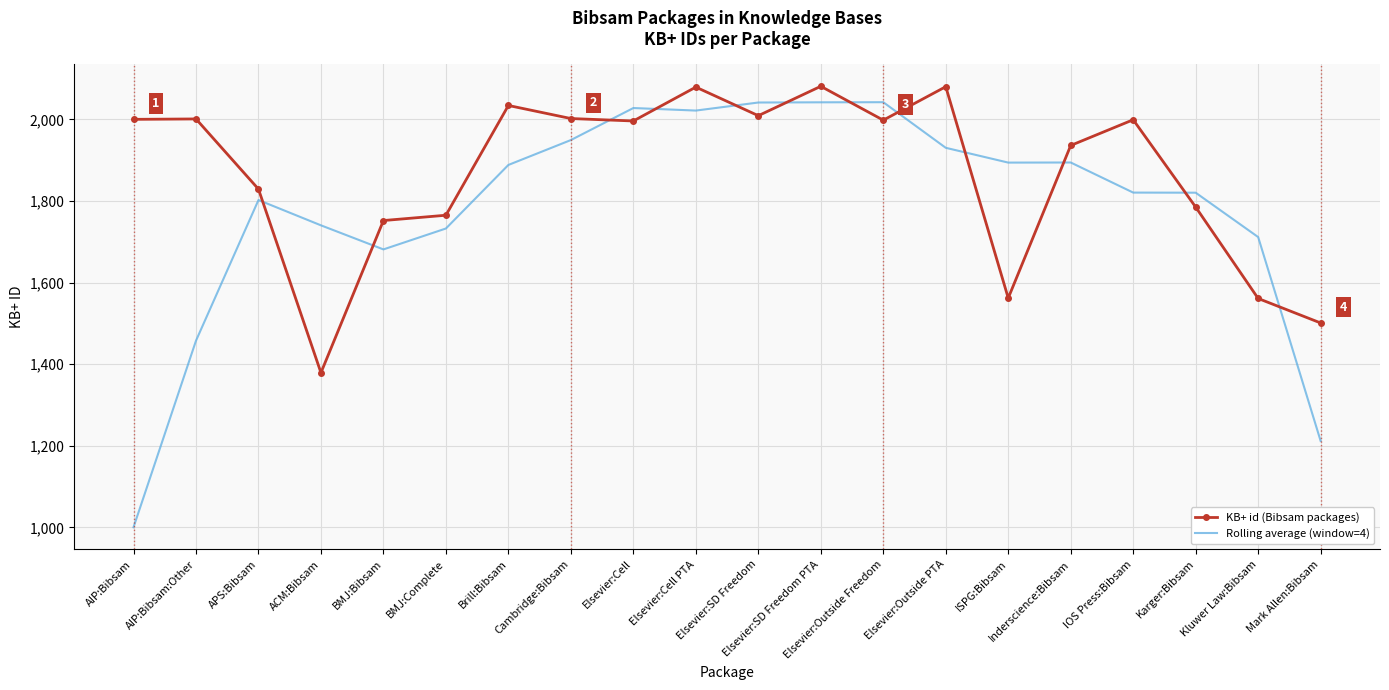

Is the value of KB+ id (Bibsam packages) at Elsevier:Cell greater than the value of Rolling average (window=4) at Kluwer Law:Bibsam?

Yes